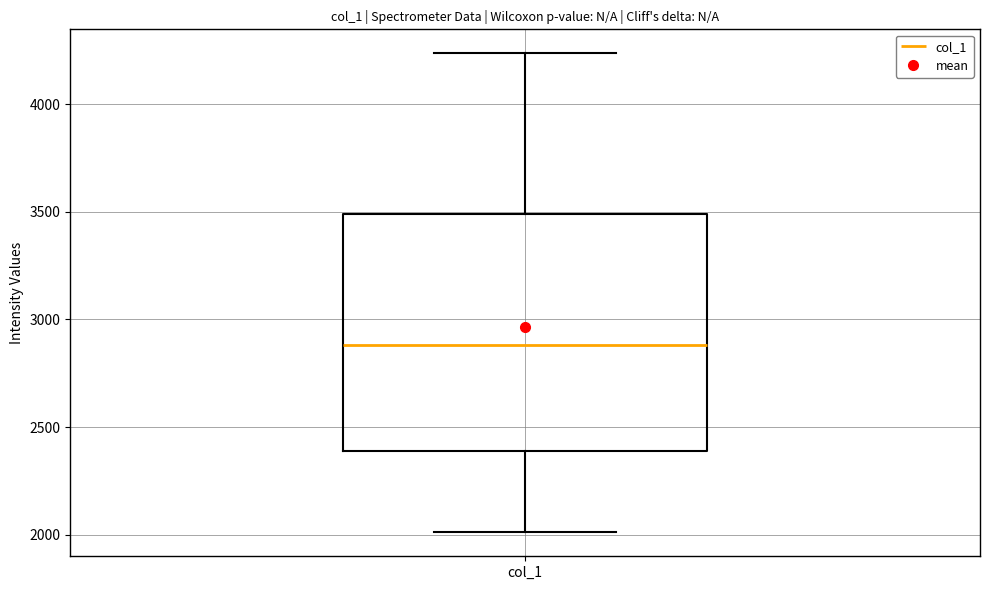

Read this box plot against the y-axis: the position of the median line, the range covered by the box, and the ends of both whiskers. The values are not printed on the chart, so give them approximately, as read against the axis.

median 2900, box 2400 to 3500, whiskers 2000 to 4250